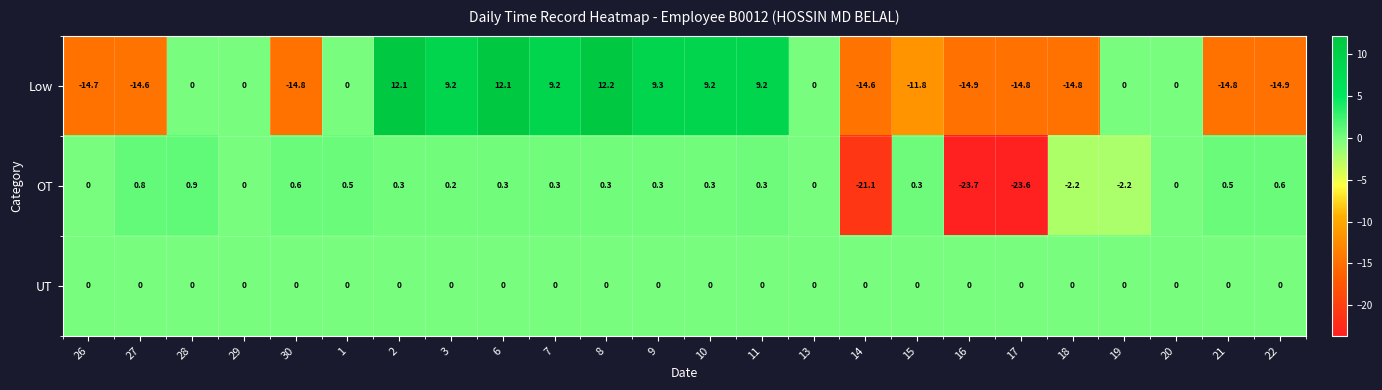

What is the difference between the maximum and minimum values in the OT series?

24.6